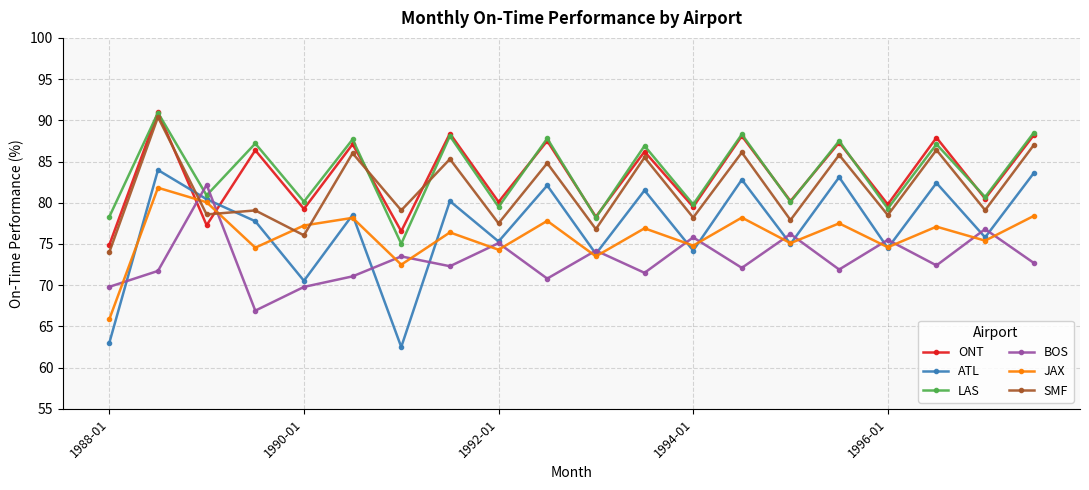

How many intersections are there between BOS and SMF?

2